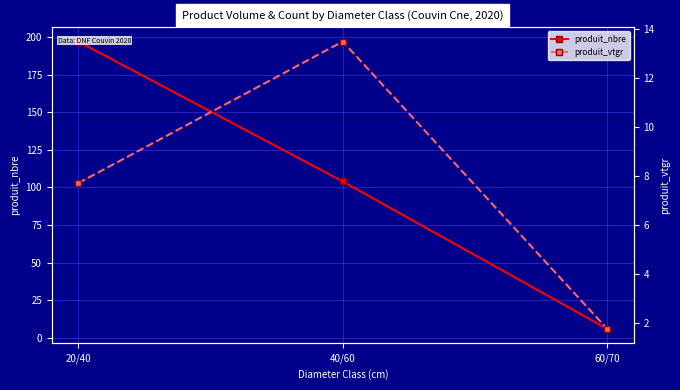

What is the label of the 3rd point from the left?

60/70